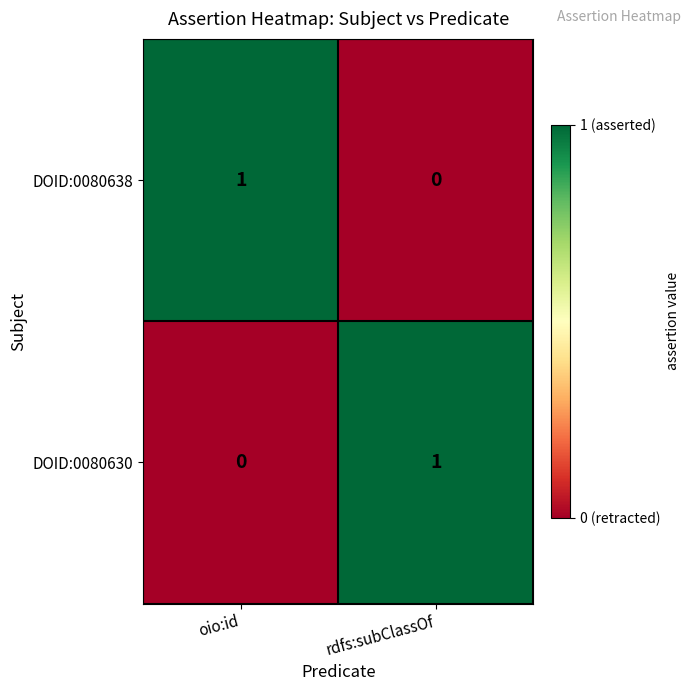

Which category has the highest value in the DOID:0080630 series?

rdfs:subClassOf